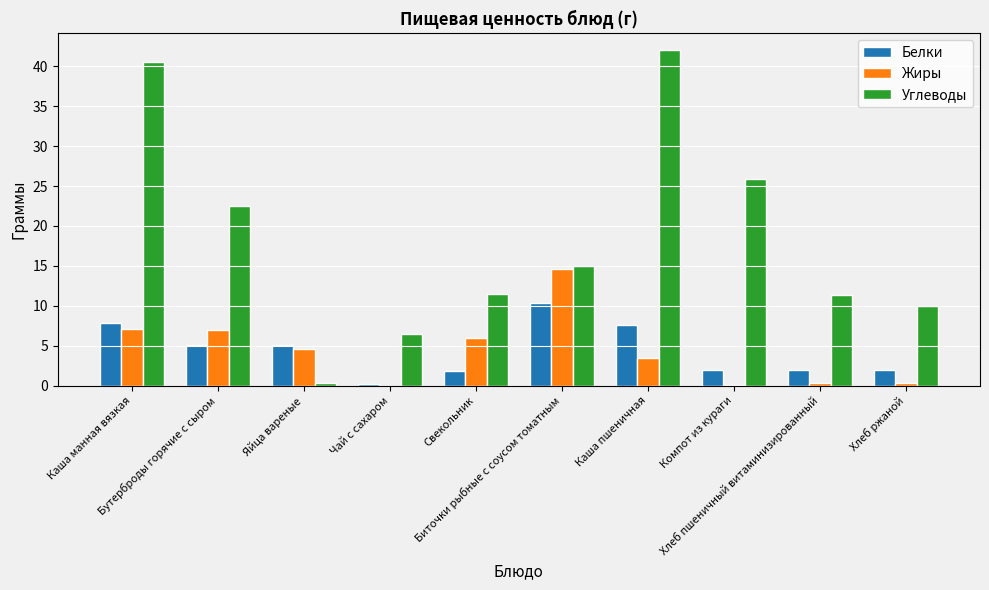

How many categories are shown in the chart?

10